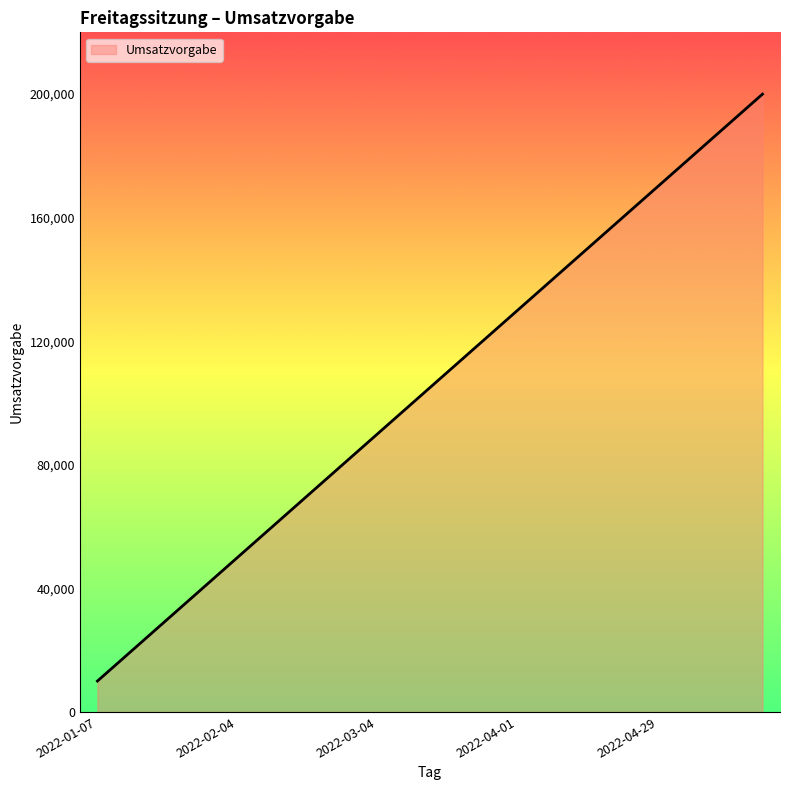

What is the difference between the maximum and minimum values?

190000